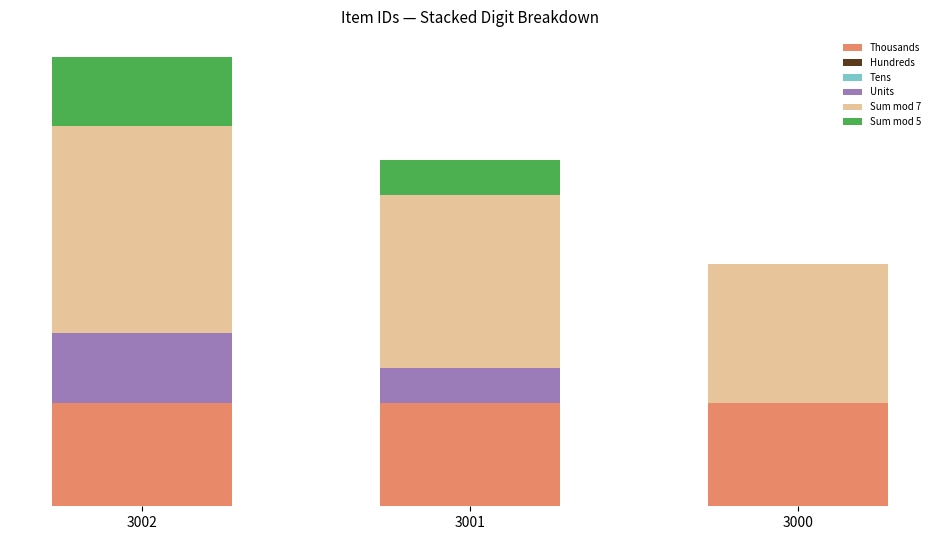

Which has a higher value, 3000 or 3001?

3000